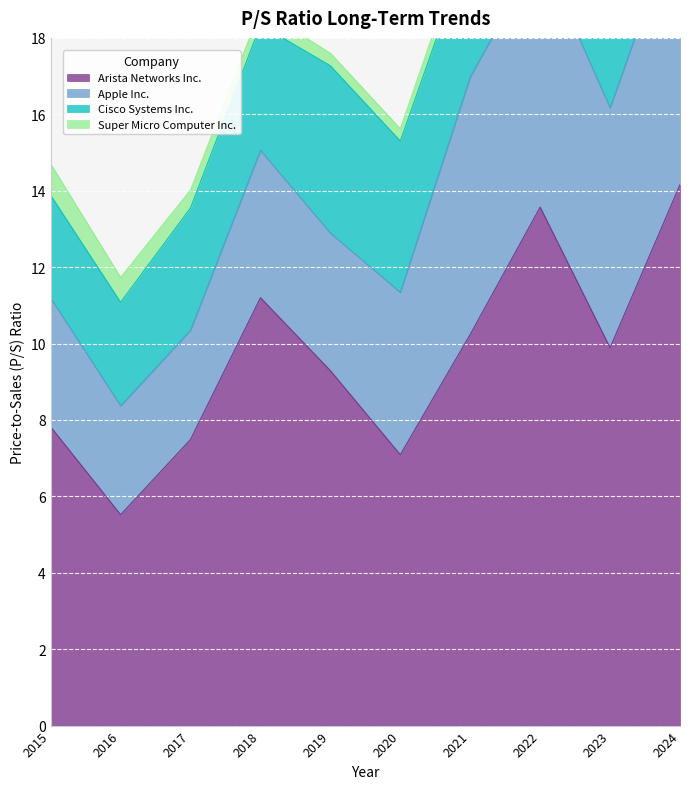

What are all the series names shown in the legend?

Arista Networks Inc., Apple Inc., Cisco Systems Inc., Super Micro Computer Inc.